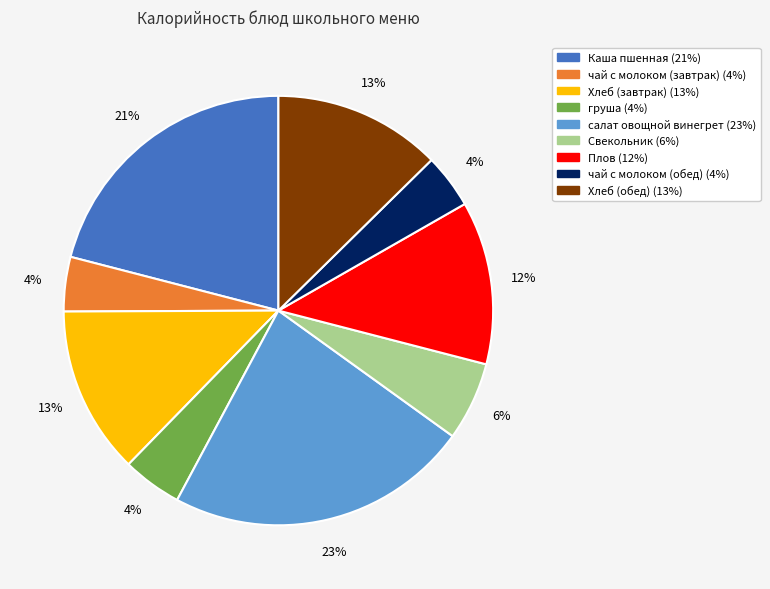

To the nearest percent, what is the average slice percentage?

11%